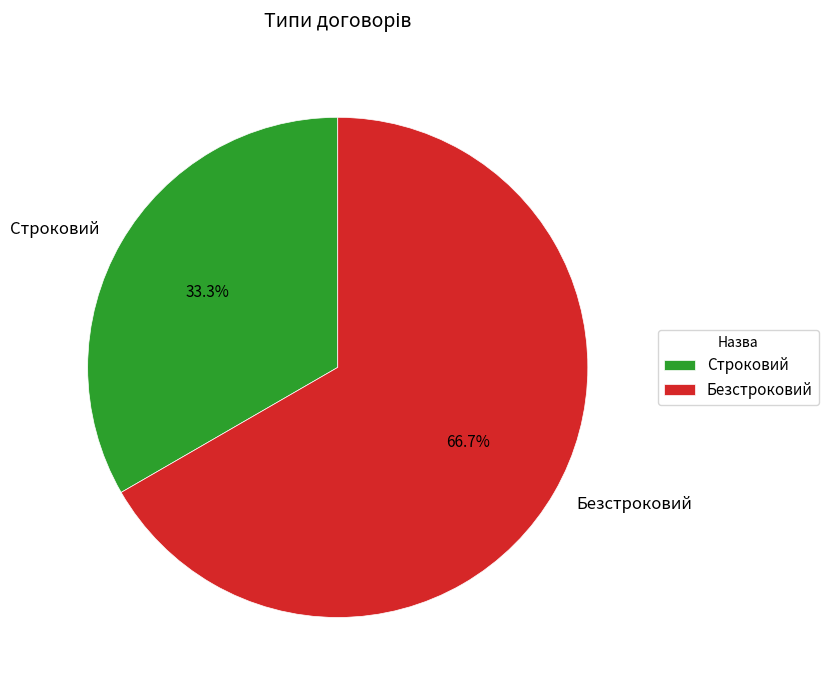

How many slices are in this pie chart?

2